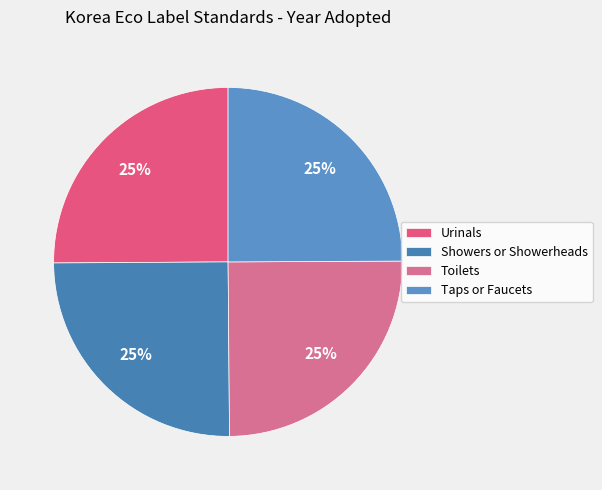

To the nearest percent, what portion does Taps or Faucets represent?

25%